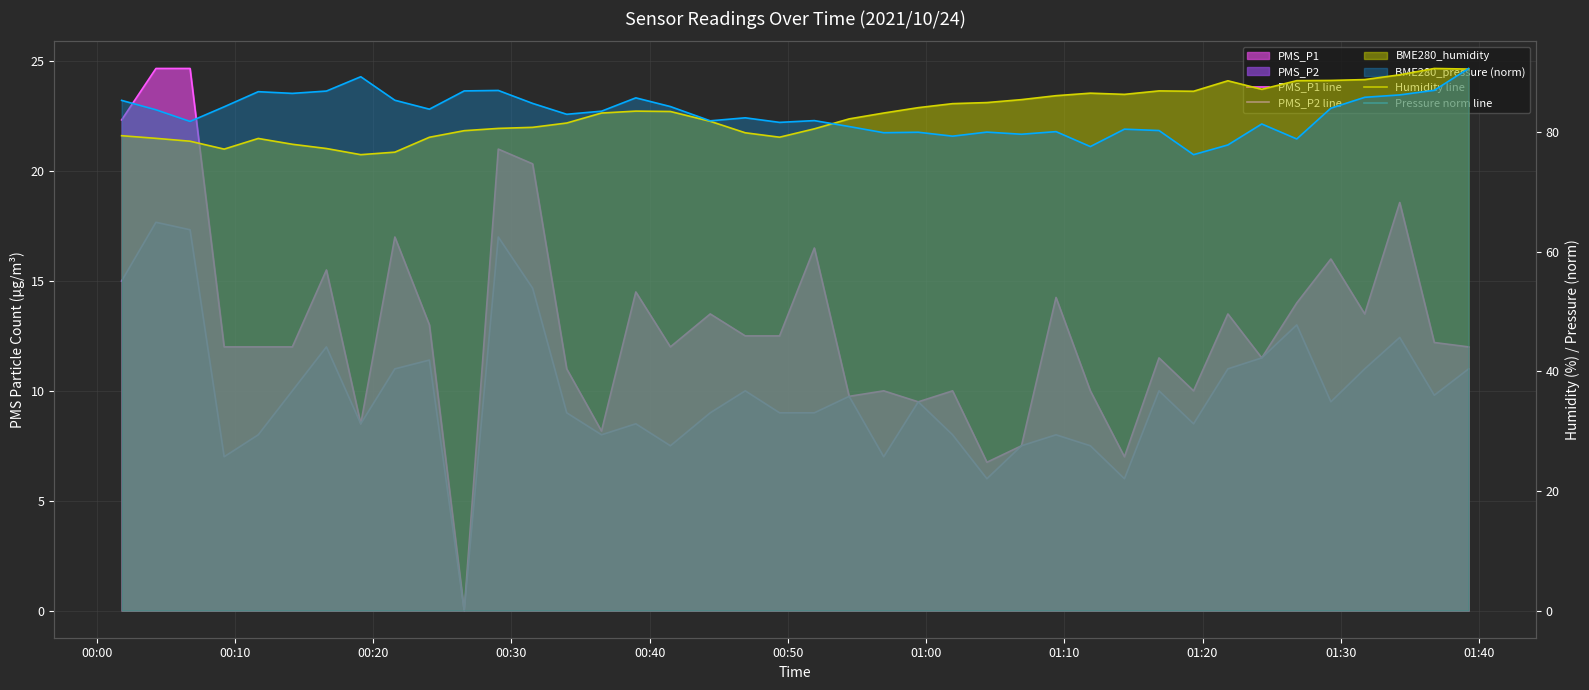

True or false: PMS_P1 line and Humidity line cross at least once.

False